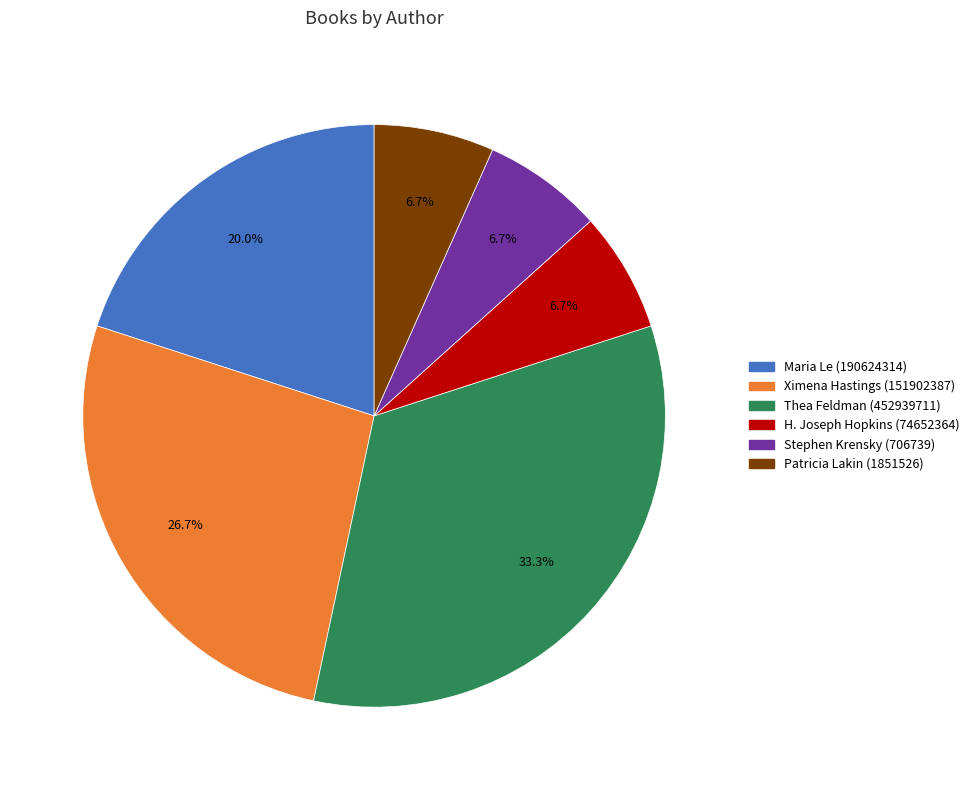

To the nearest percent, what is the average slice percentage?

17%